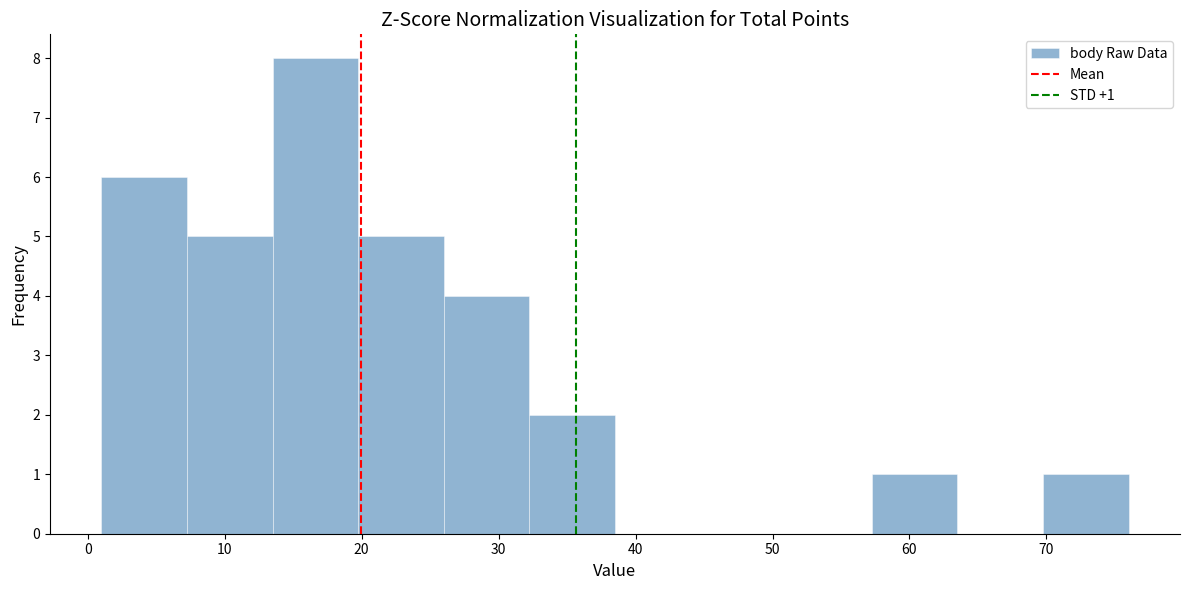

Which range on the x-axis has the tallest bar?

14 to 20